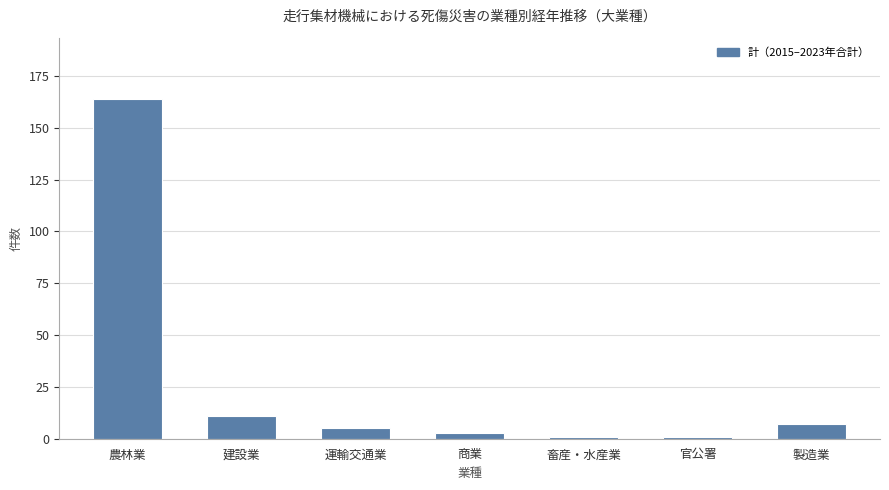

What is the difference between the maximum and minimum values?

163